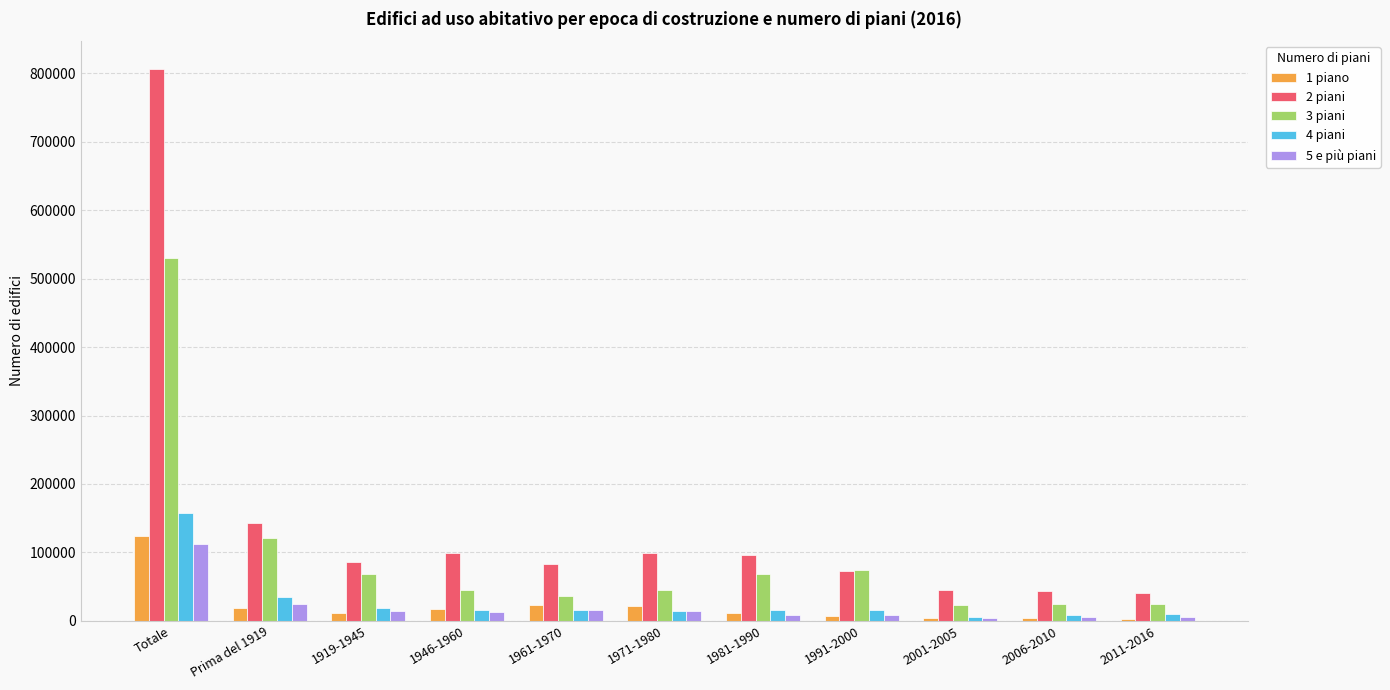

What is the difference between the 1 piano values at 2006-2010 and 1919-1945?

7434